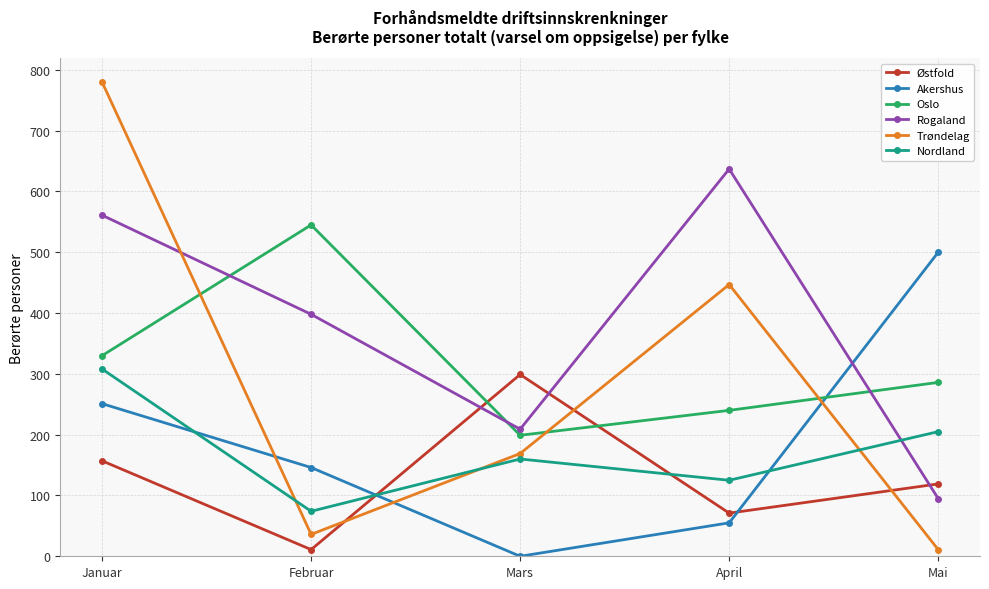

Which series ends up on top after the final intersection of Rogaland and Østfold?

Østfold